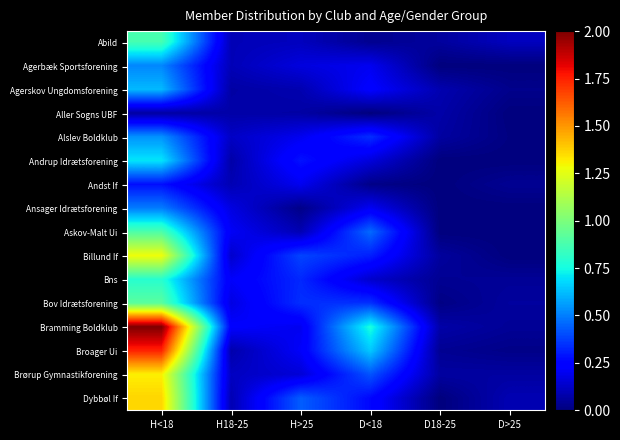

Rank the series by their maximum value, from highest to lowest.

Bramming Boldklub, Broager Ui, Dybbøl If, Brørup Gymnastikforening, Billund If, Bov Idrætsforening, Askov-Malt Ui, Abild, Bns, Andrup Idrætsforening, Agerskov Ungdomsforening, Alslev Boldklub, Agerbæk Sportsforening, Ansager Idrætsforening, Andst If, Aller Sogns UBF